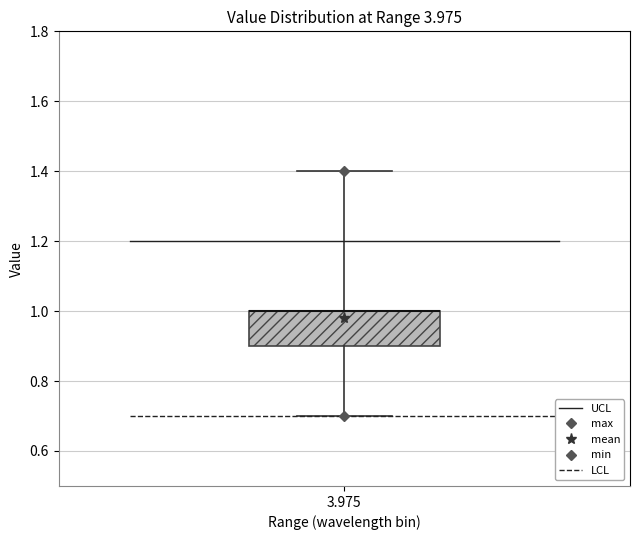

Where does the upper whisker of the box at x = 3.975 end on the y-axis? The values are not printed on the chart, so give them approximately, as read against the axis.

1.4